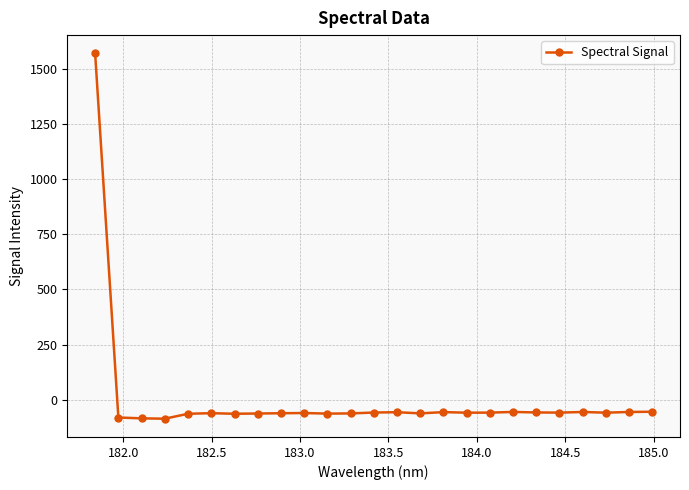

True or false: there are more than 1 points higher than both neighbors.

True